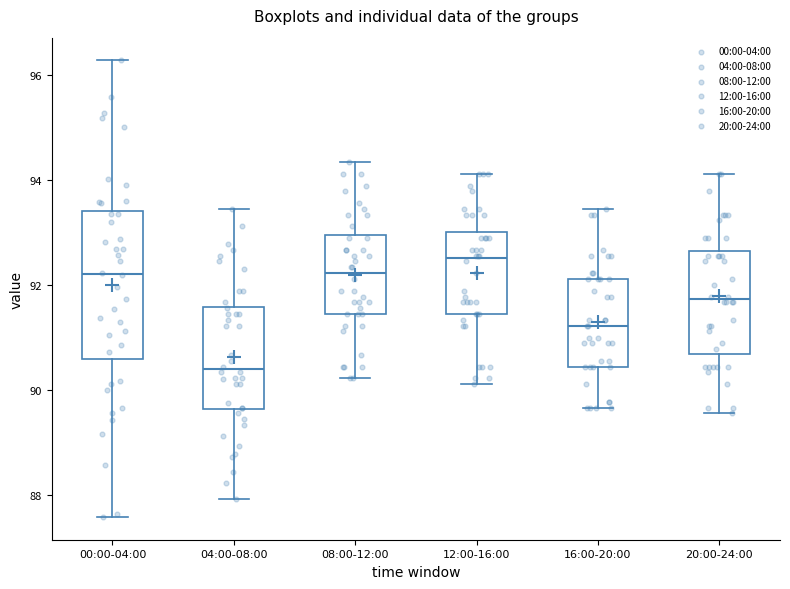

Which box is the tallest, from its lower edge to its upper edge?

00:00-04:00